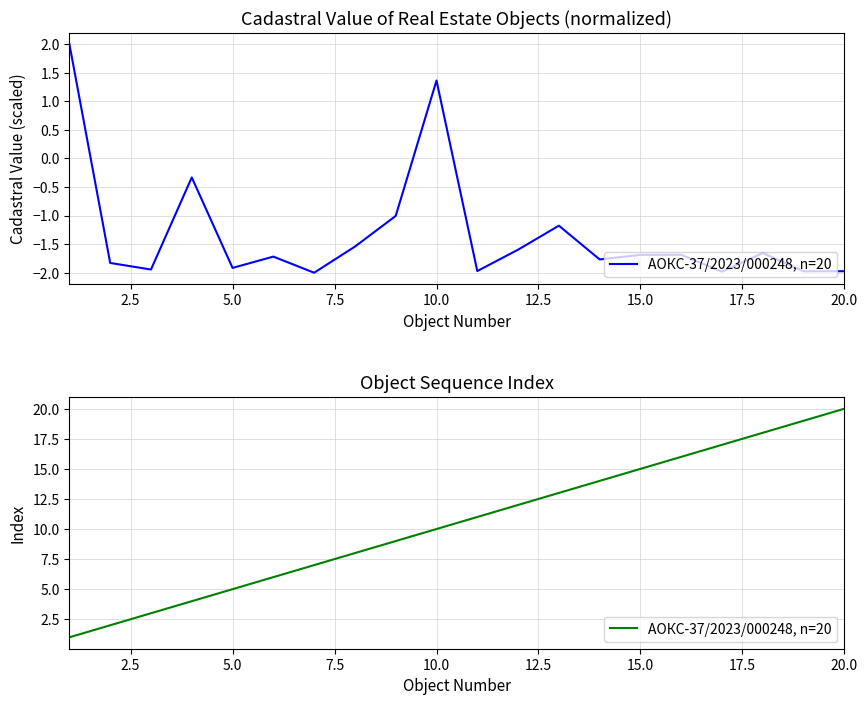

How many categories are shown in the chart?

20